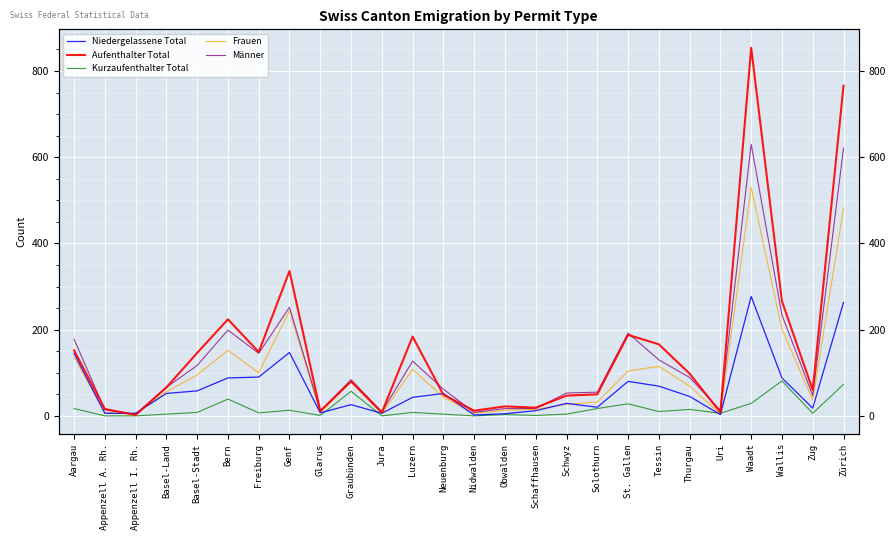

True or false: Kurzaufenthalter Total has more than 1 points higher than both neighbors.

True